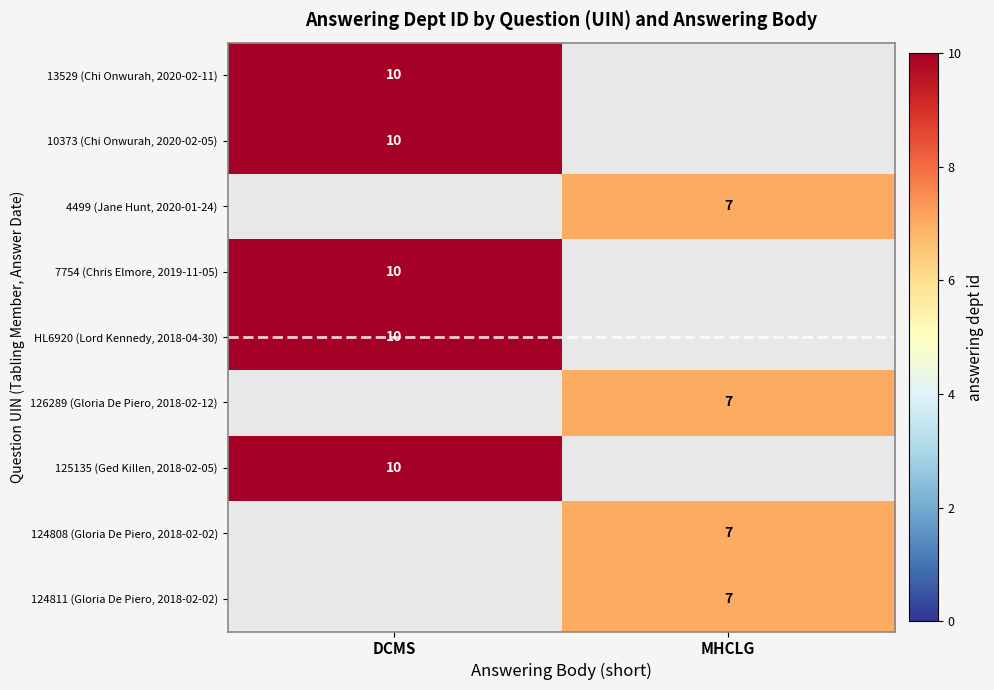

At how many categories does at least one series exceed 7?

1